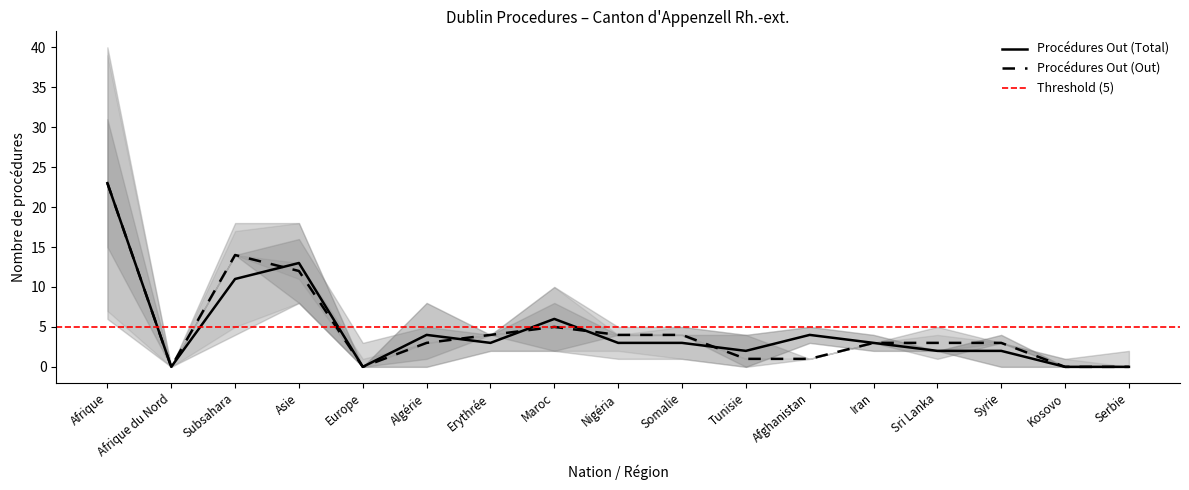

The Consentements series shows 2 at Afghanistan. True or false?

False